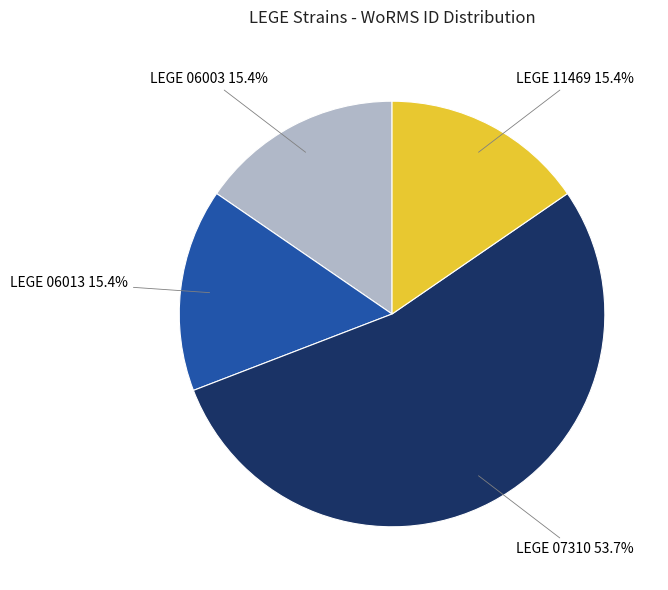

How many segments does this pie chart have?

4